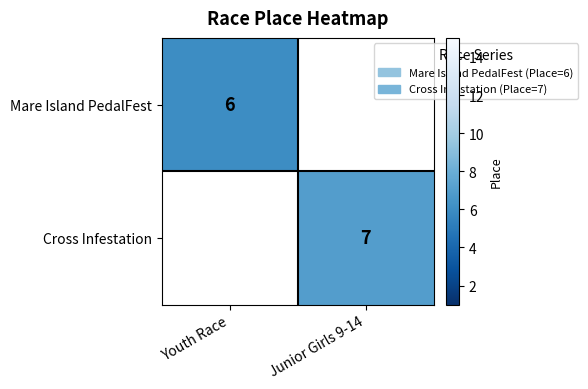

The value of Mare Island PedalFest at Youth Race is 6. True or false?

True